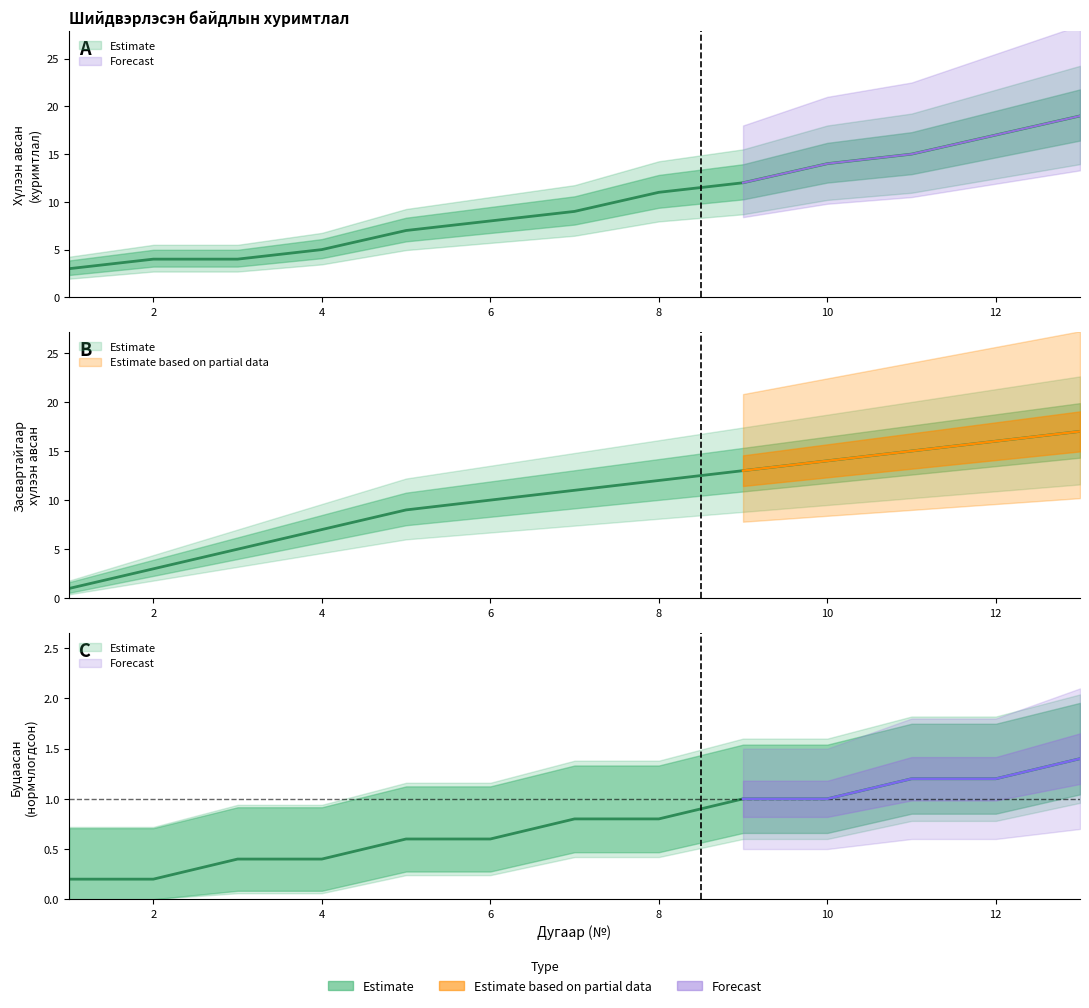

Where does the Засвартайгаар хүлээн авсан series first go above 11?

8